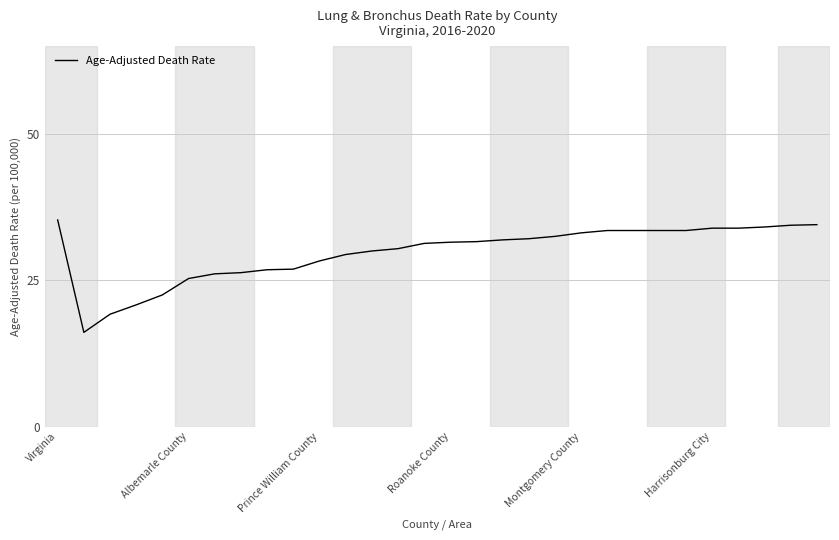

What is the difference between the maximum and minimum values?

19.2